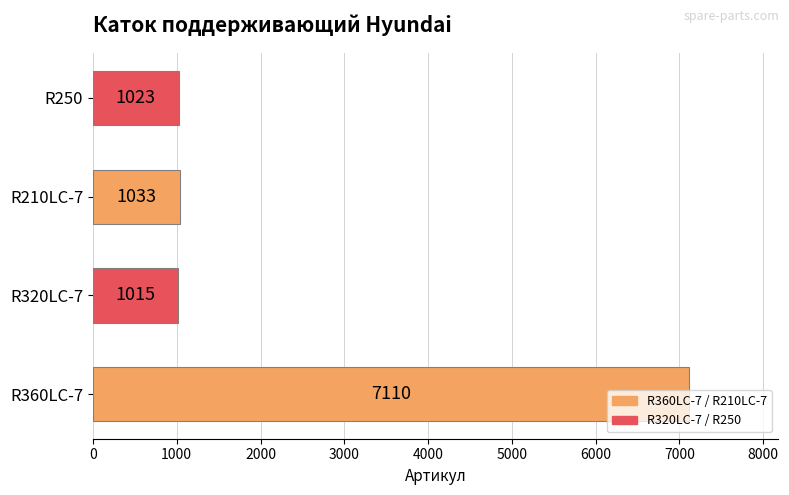

True or false: the data shows 297 at R250.

False